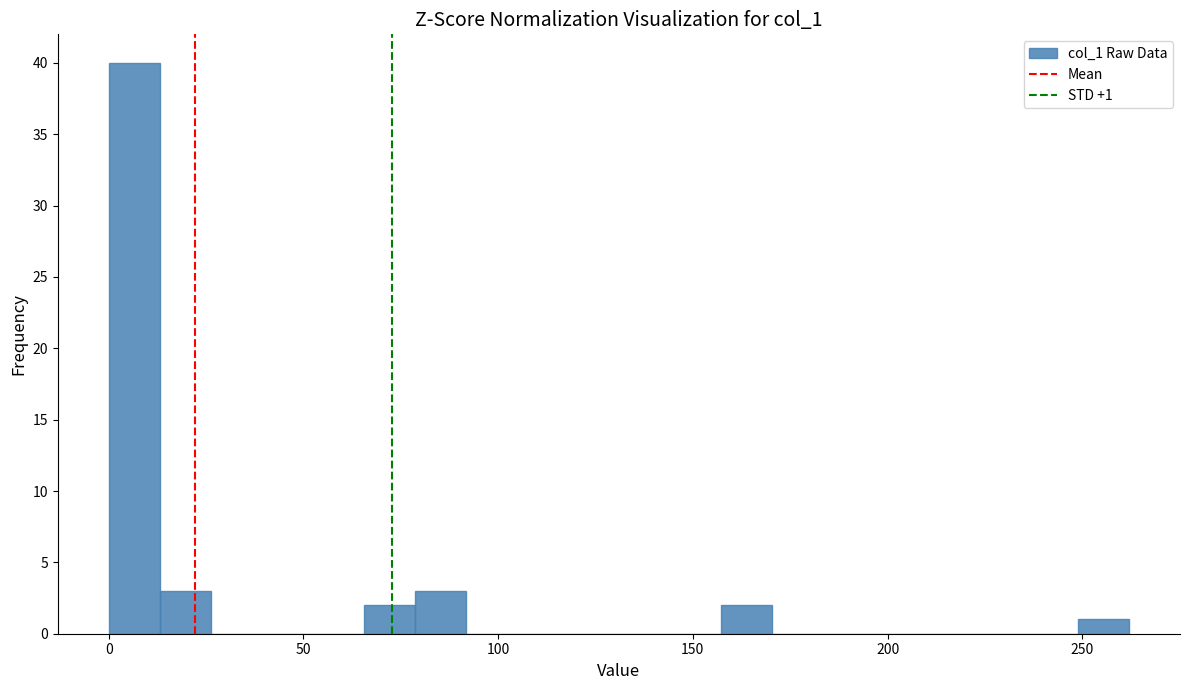

Around what value on the x-axis is the tallest bar? Give the approximate position of its centre, as read against the axis.

5